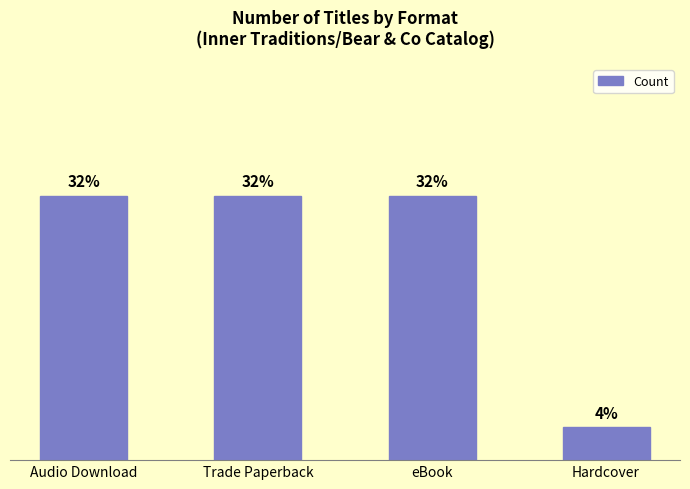

Which has a higher value, Audio Download or Trade Paperback?

Audio Download